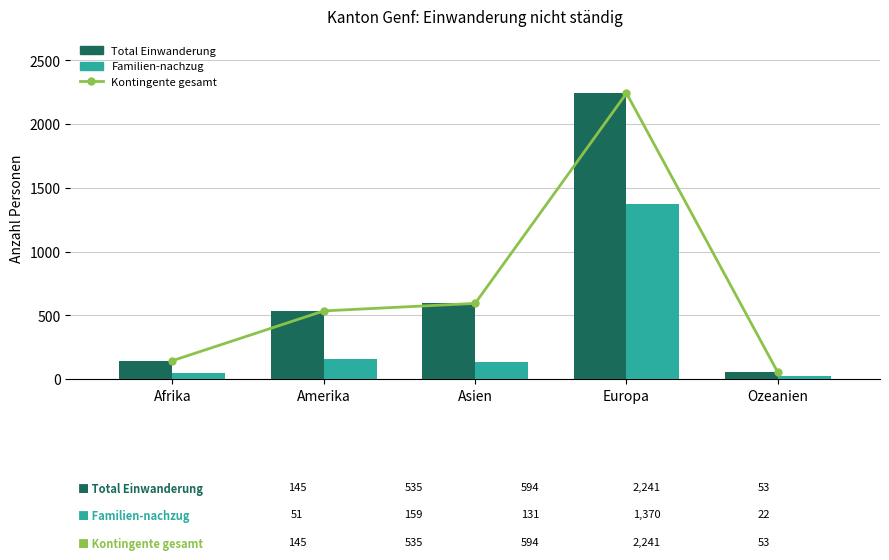

How many distinct data groups are displayed?

3